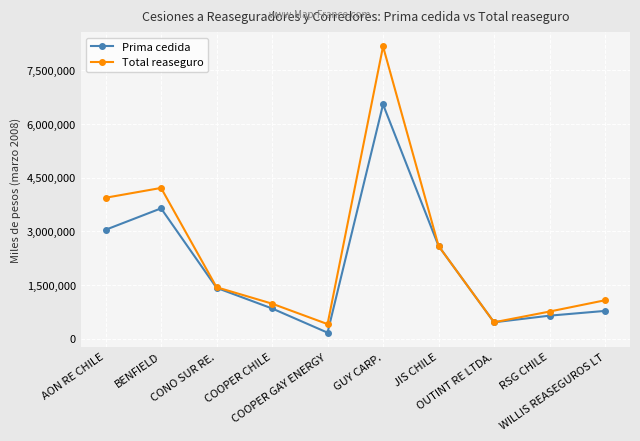

Is the value of Prima cedida at COOPER CHILE greater than the value of Total reaseguro at OUTINT RE LTDA.?

Yes